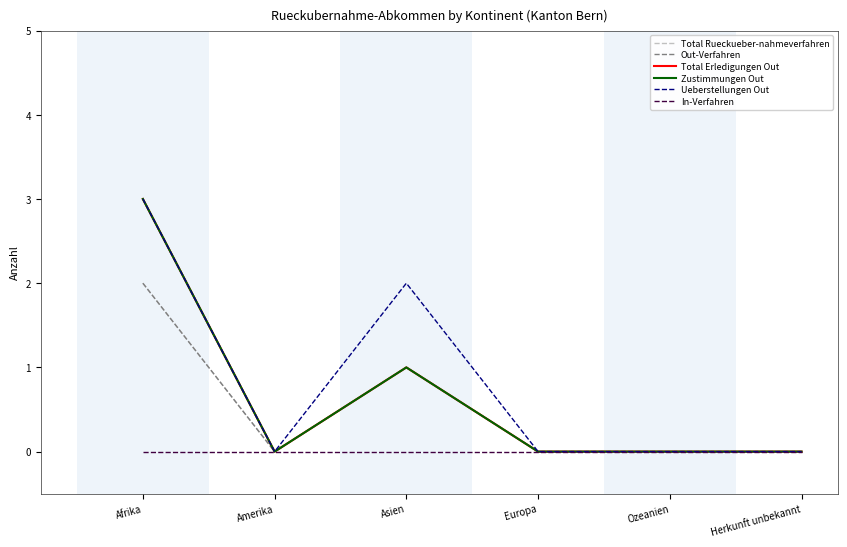

Does the chart have visible grid lines?

No